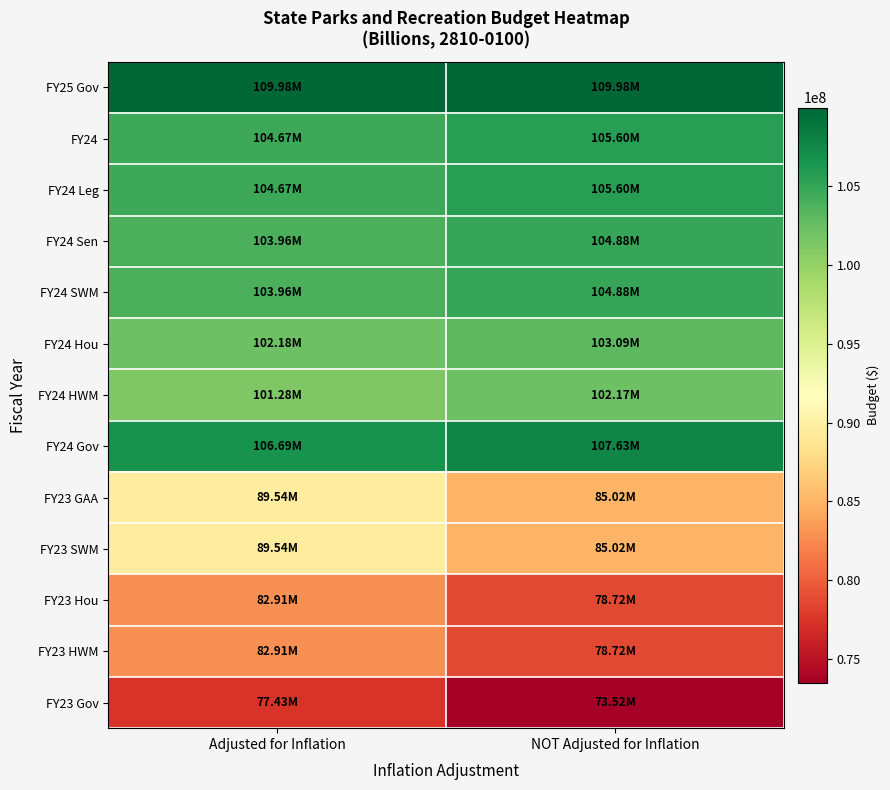

What is the greatest value displayed?

109984560